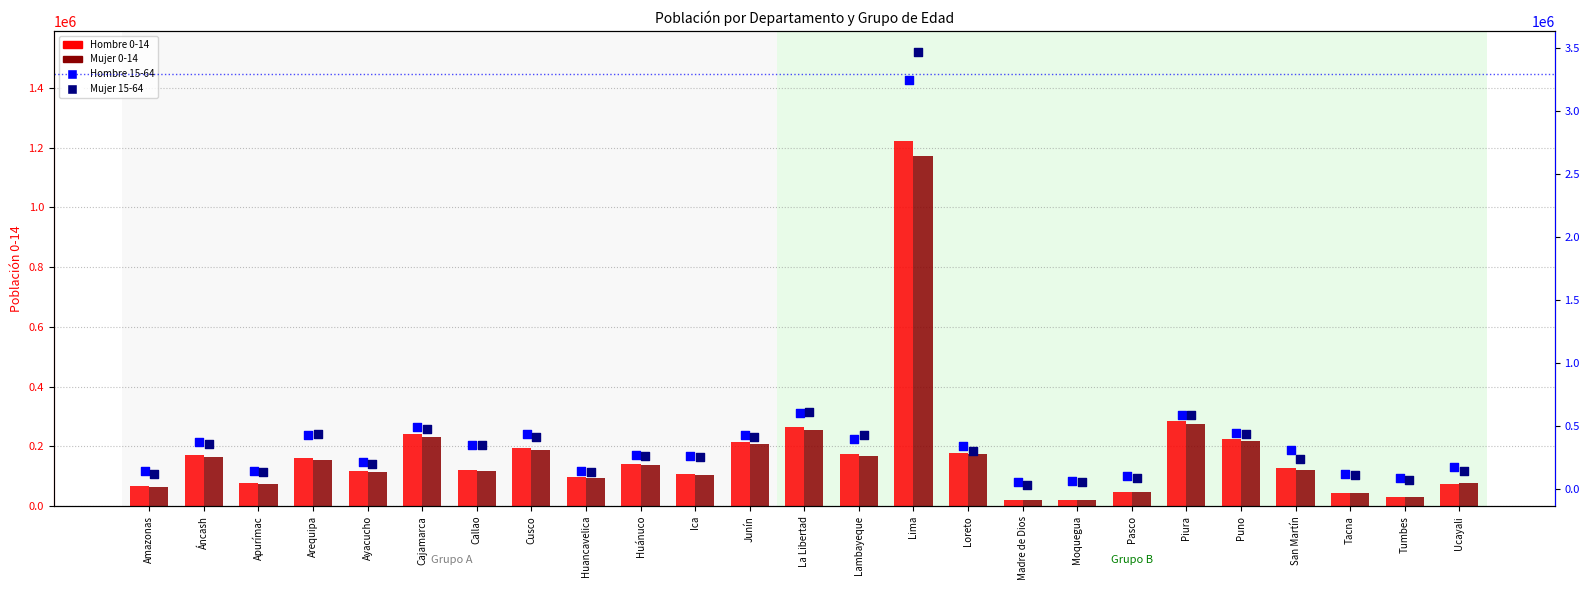

What are all the series names shown in the legend?

Hombre 0-14, Mujer 0-14, Hombre 15-64, Mujer 15-64